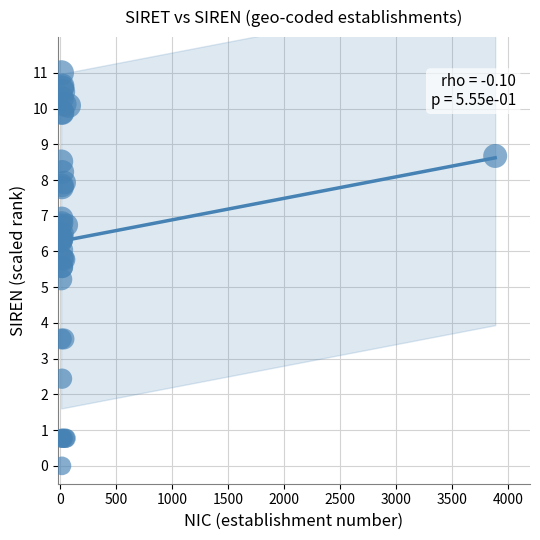

What Y value in the scatter plot is closest to 5?

5.2